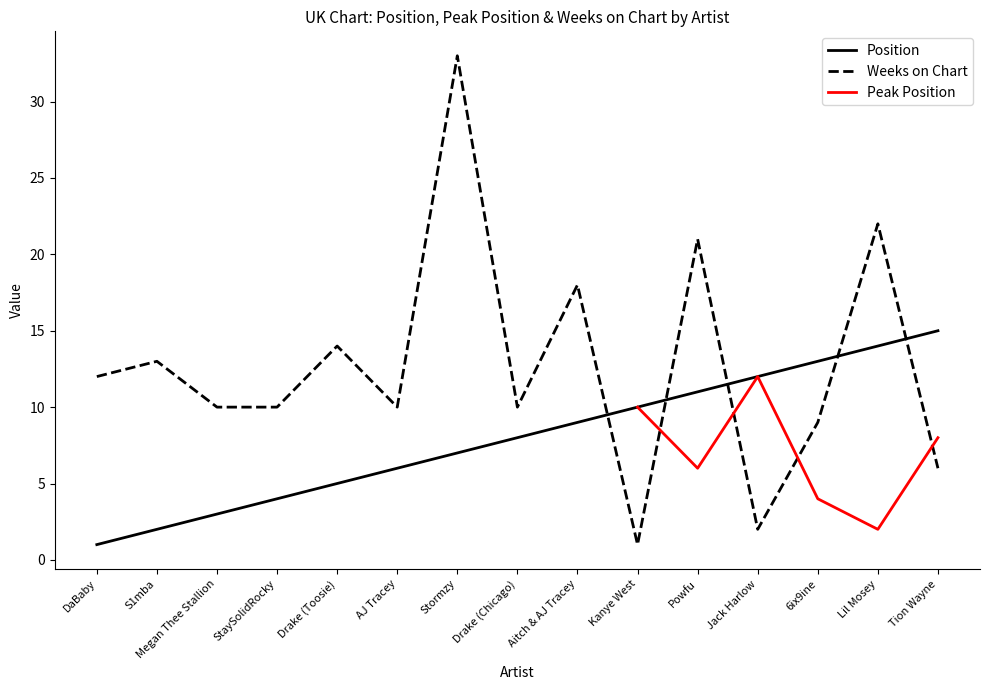

At which label does Position first exceed 8?

Aitch & AJ Tracey